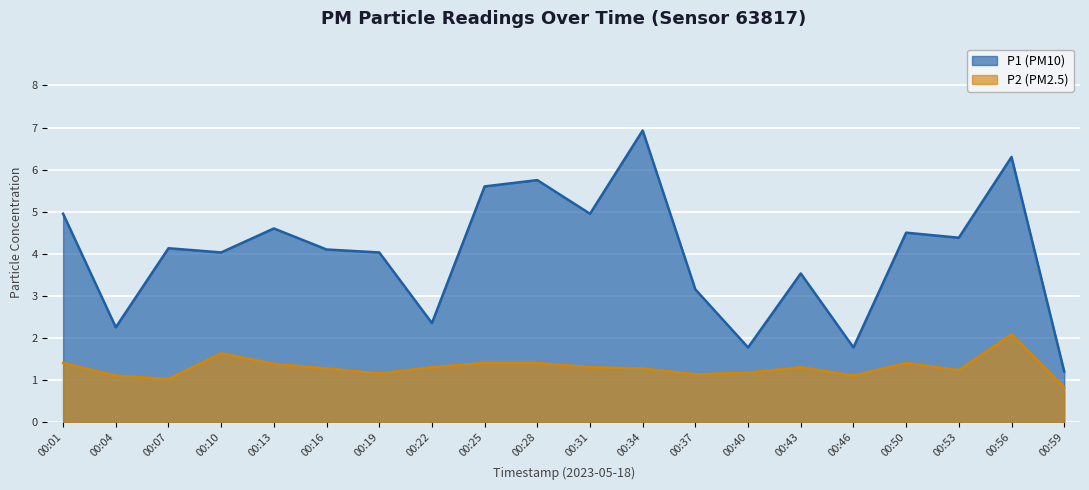

What is the highest value of the P1 series?

6.9